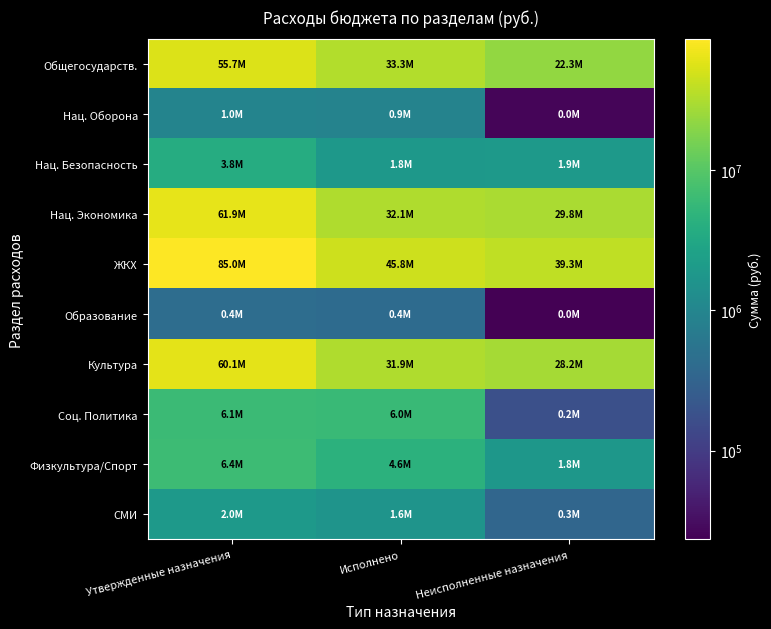

Reading left to right, list all the values displayed in this chart.

Общегосударств.: Утвержденные назначения=55651395.1	Исполнено=33339976.7	Неисполненные назначения=22311418.4
Нац. Оборона: Утвержденные назначения=952300.0	Исполнено=926433.4	Неисполненные назначения=25866.6
Нац. Безопасность: Утвержденные назначения=3770000.0	Исполнено=1845413.4	Неисполненные назначения=1924586.6
Нац. Экономика: Утвержденные назначения=61914797.8	Исполнено=32095043.1	Неисполненные назначения=29819754.8
ЖКХ: Утвержденные назначения=85040503.8	Исполнено=45776456.0	Неисполненные назначения=39264047.9
Образование: Утвержденные назначения=430160.0	Исполнено=406897.6	Неисполненные назначения=23262.4
Культура: Утвержденные назначения=60139181.1	Исполнено=31927646.2	Неисполненные назначения=28211534.9
Соц. Политика: Утвержденные назначения=6144756.8	Исполнено=5971539.1	Неисполненные назначения=173217.7
Физкультура/Спорт: Утвержденные назначения=6354090.0	Исполнено=4589477.9	Неисполненные назначения=1764612.1
СМИ: Утвержденные назначения=2000000.0	Исполнено=1650000.0	Неисполненные назначения=350000.0